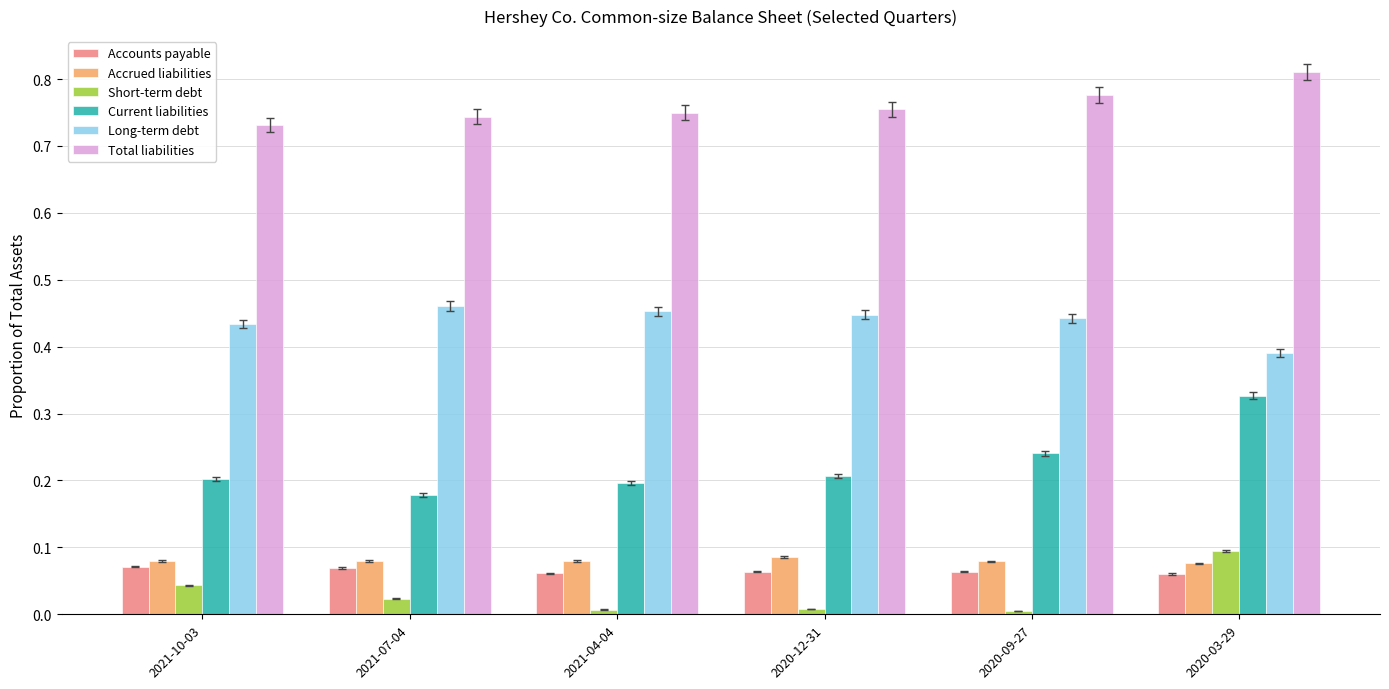

Is the value of Short-term debt at 2021-04-04 greater than the value of Accrued liabilities at 2021-04-04?

No